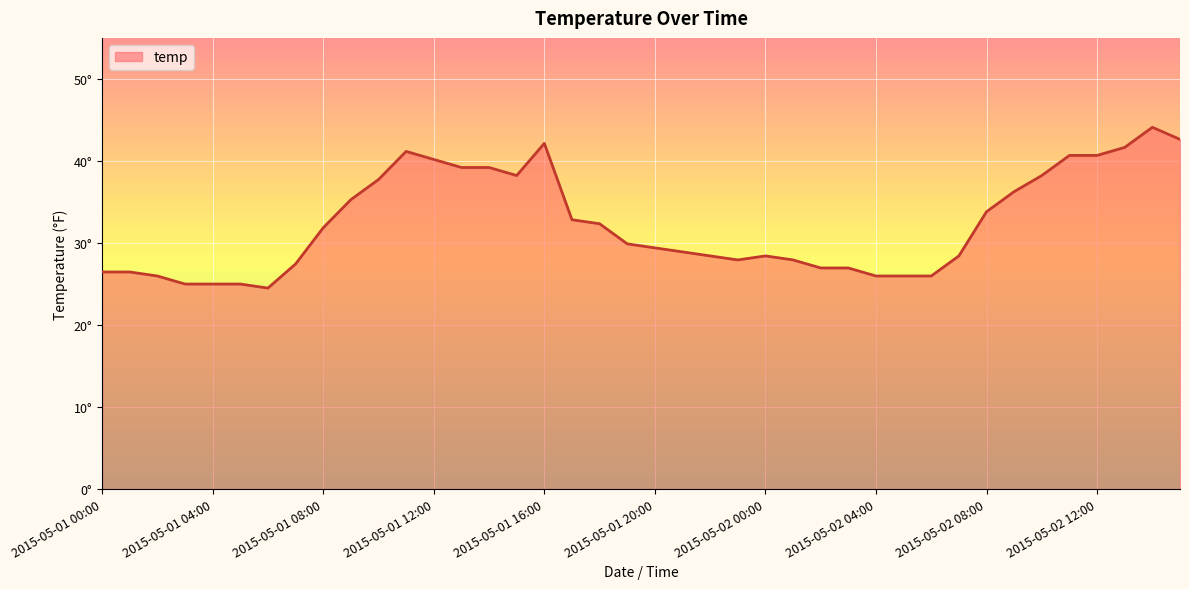

Does the chart display data point markers on the line(s)?

No